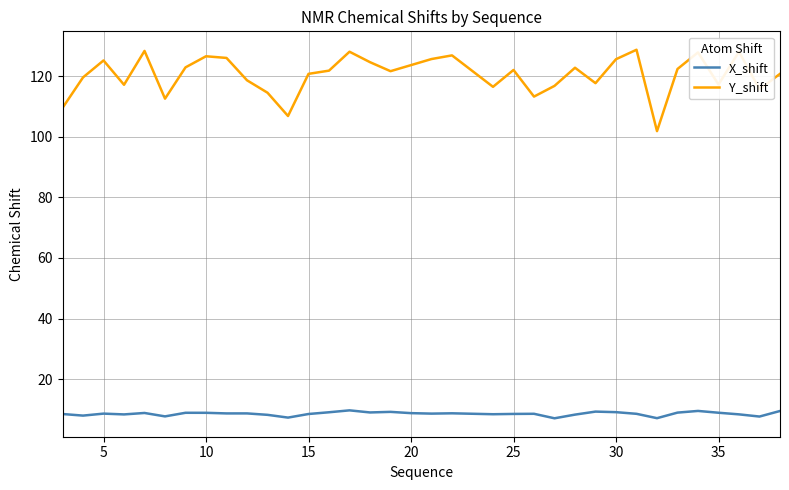

What is the greatest value displayed?

128.7